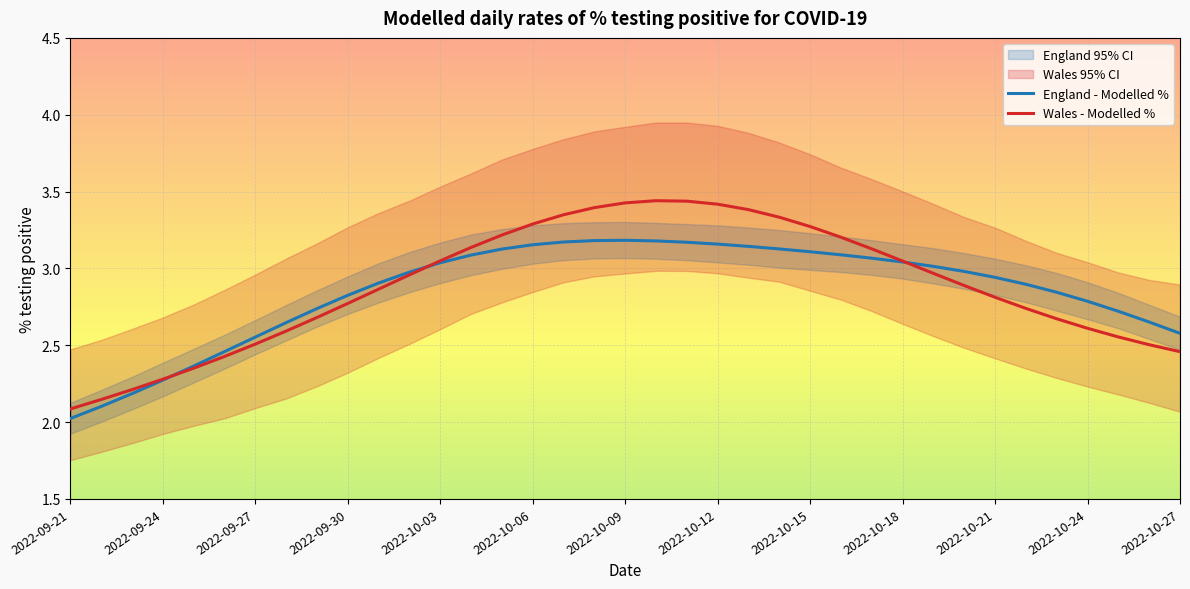

The value of England - Modelled % at 2022-10-09 is 3.2. True or false?

True